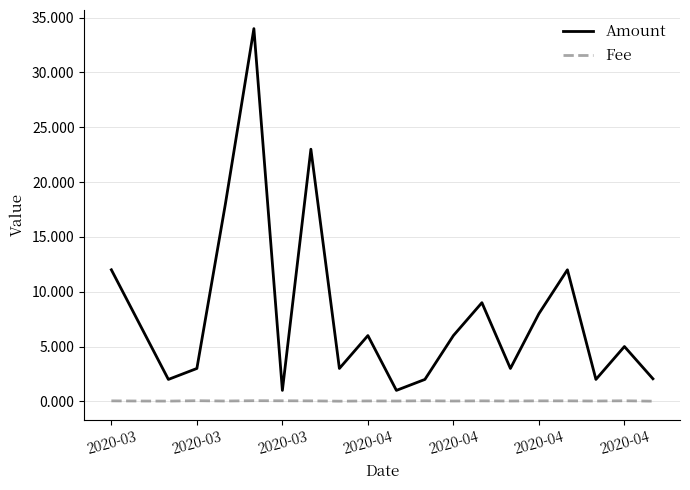

Rank the series by their average value, from highest to lowest.

Amount, Fee